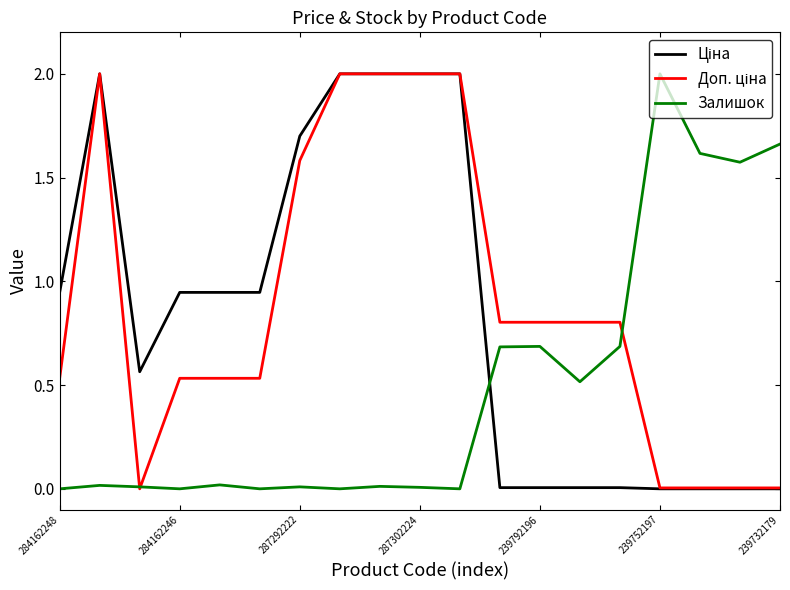

What is the maximum value shown in the chart?

2.0